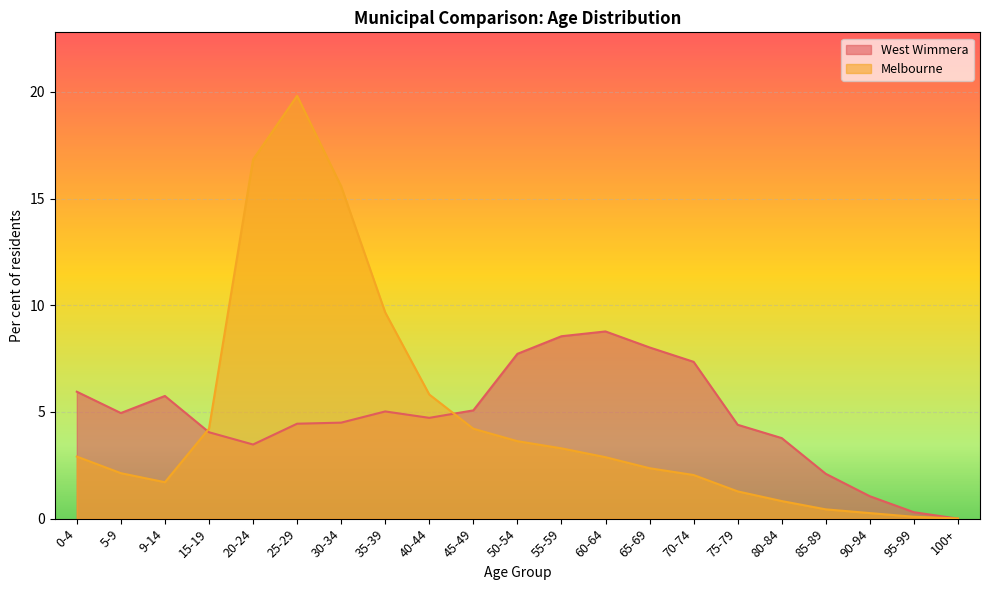

What is the maximum value for West Wimmera?

8.8